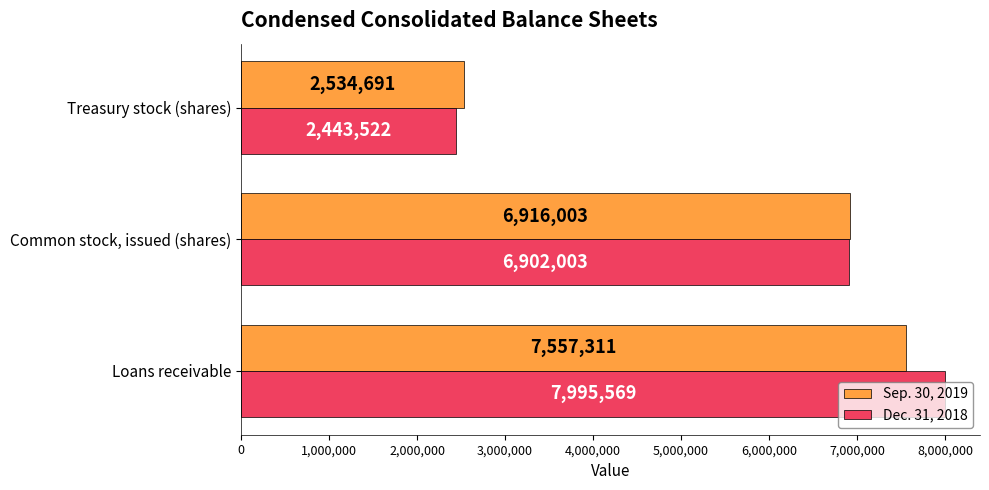

How many distinct data groups are displayed?

2